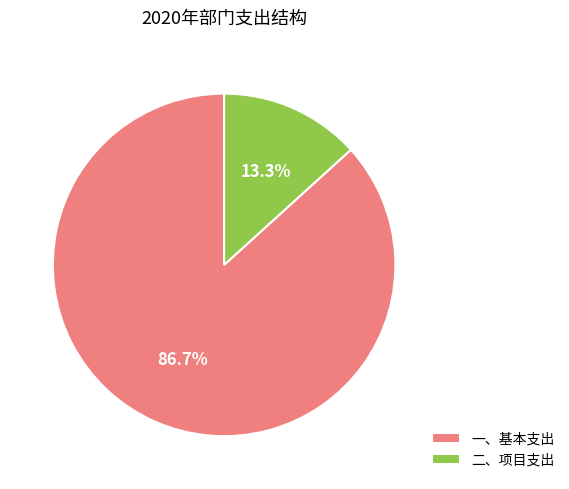

Which has a higher value, 二、项目支出 or 一、基本支出?

一、基本支出